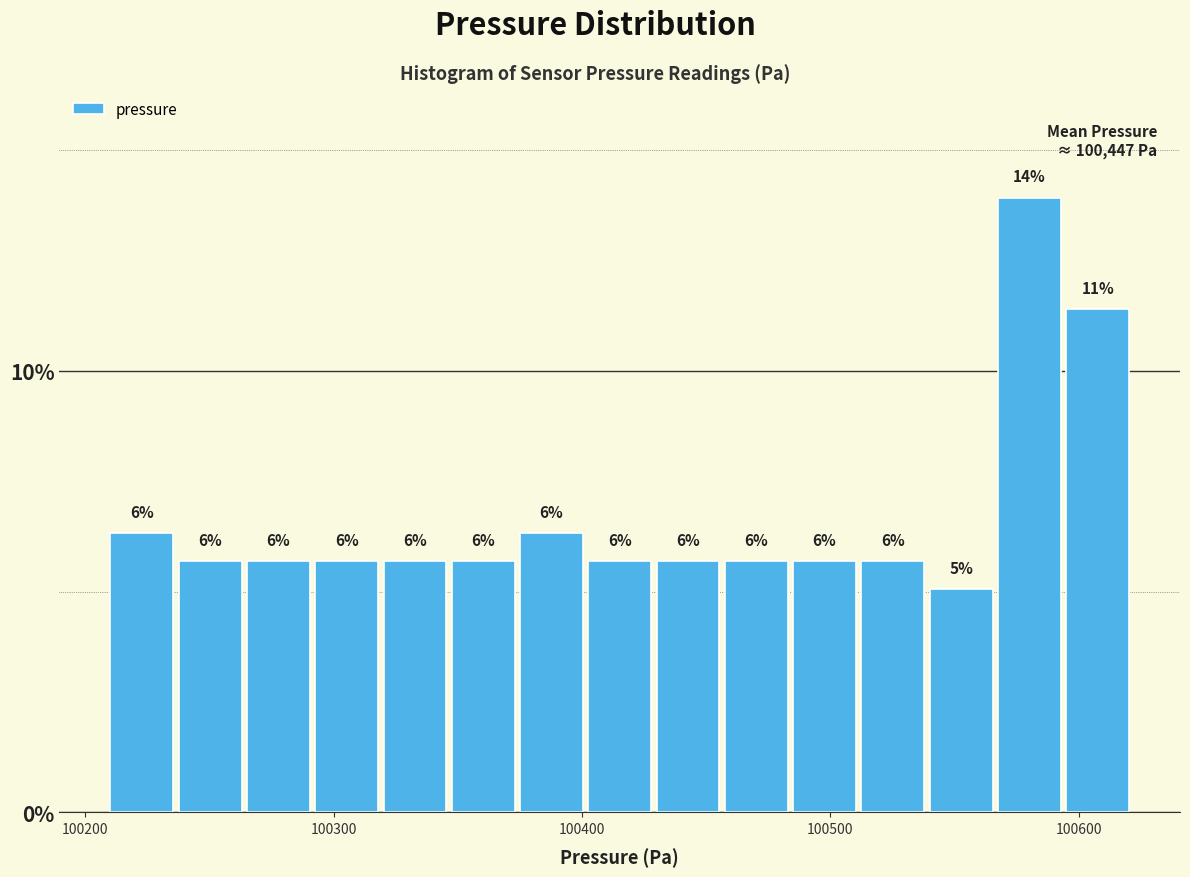

Read against the x-axis, roughly where is the centre of the tallest bar?

100580